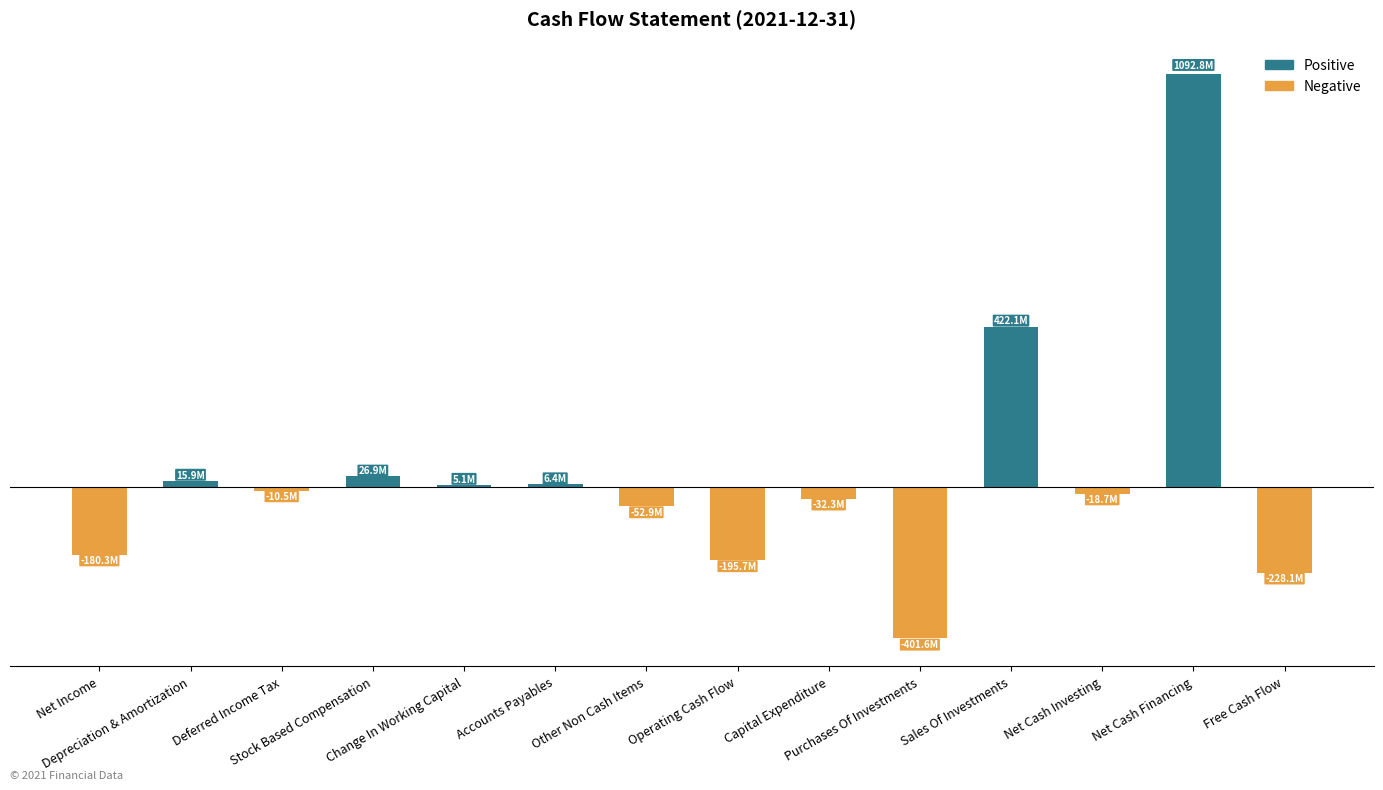

What is the average value?

32072357